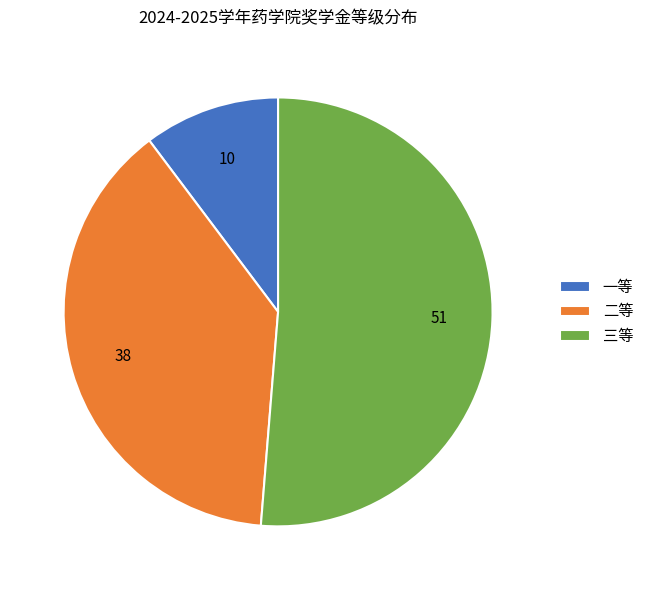

Which slice is the largest?

三等